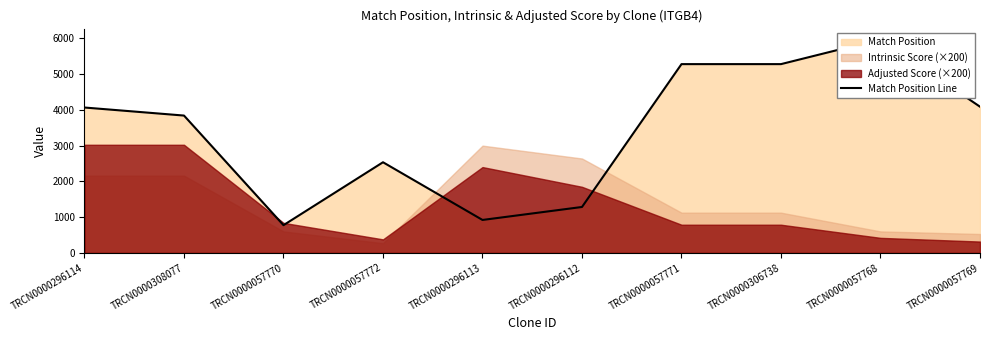

What is the average value?

3405